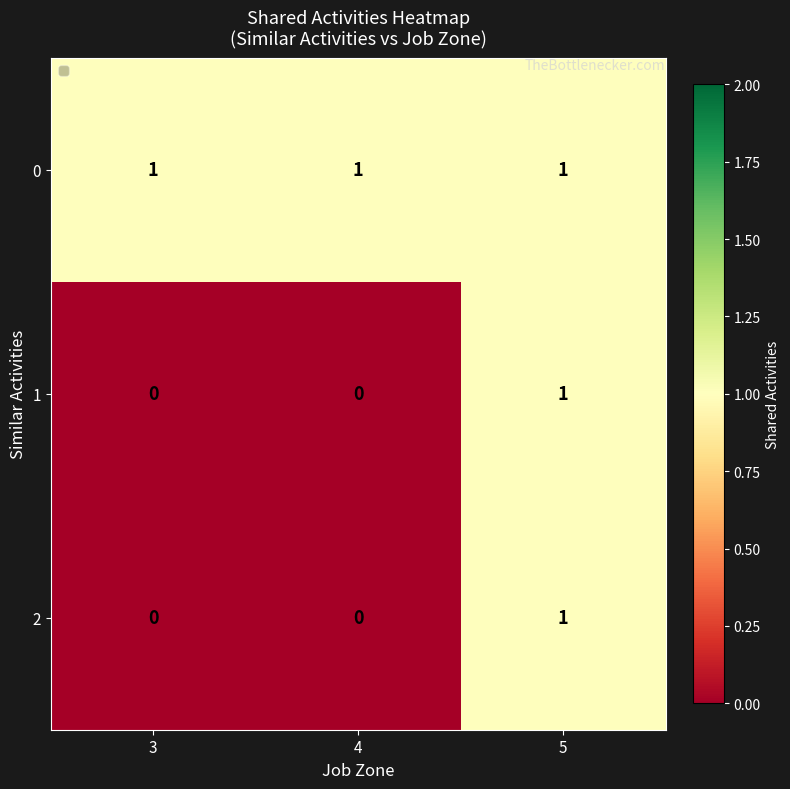

At which category is the sum across all series the highest?

5